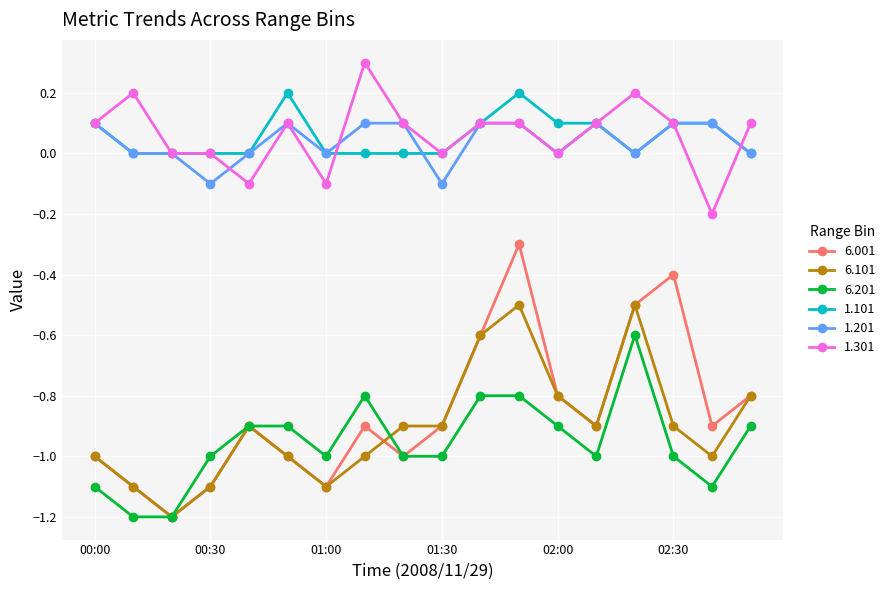

What is the minimum value shown in the chart?

-1.2